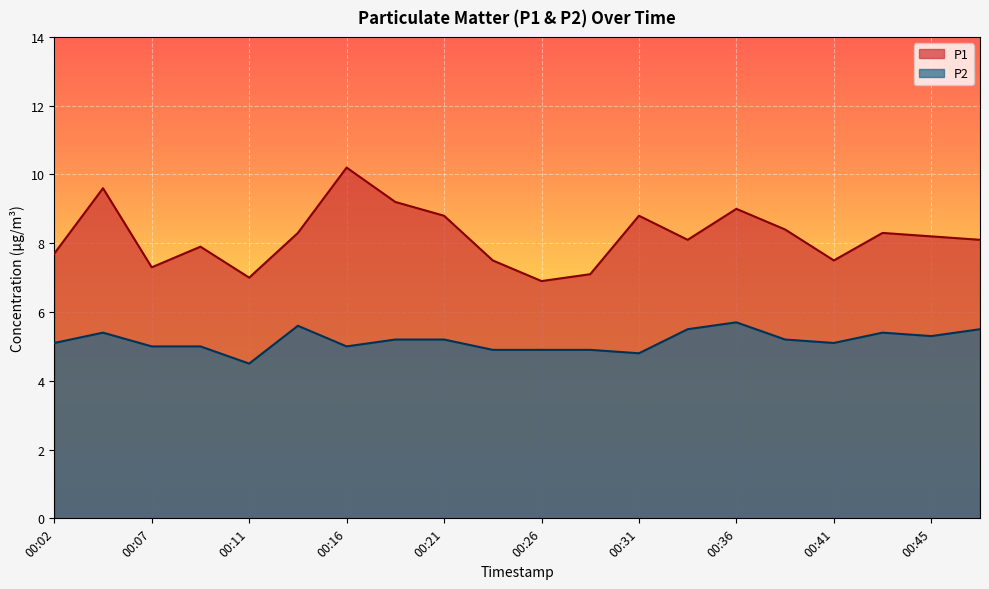

What is the difference between the P2 values at 00:33 and 00:16?

0.5